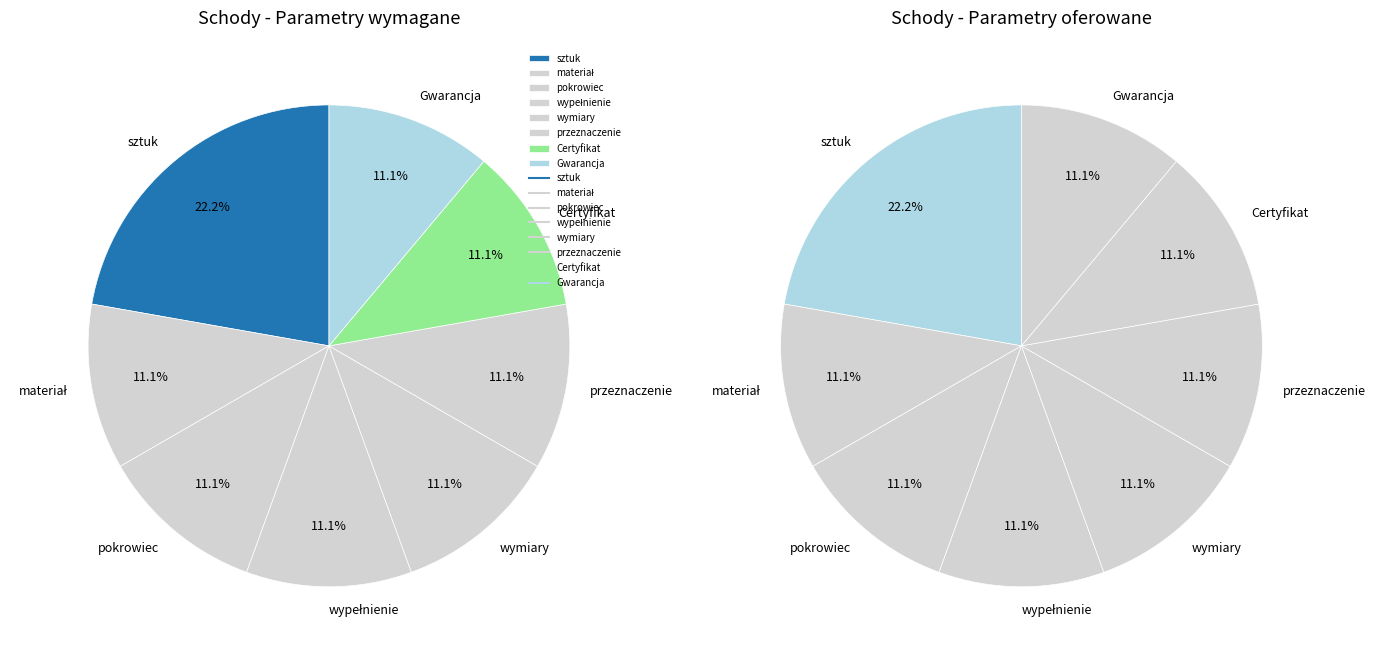

To the nearest percent, what is the combined percentage of cena jednostkowa and materiał?

11%